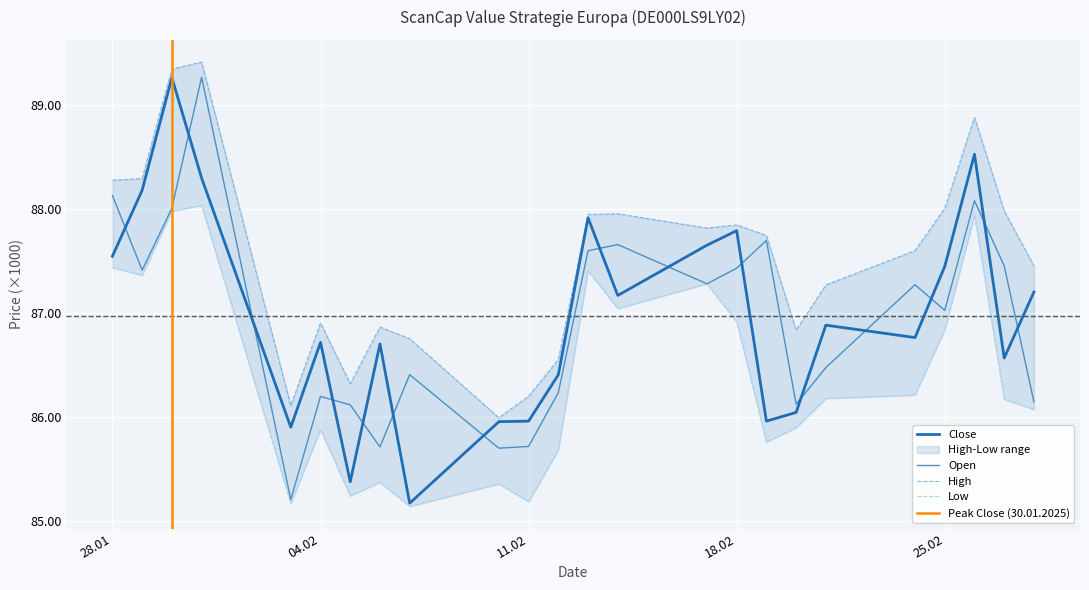

The value of Open at 13.02.2025 is 87596. True or false?

True